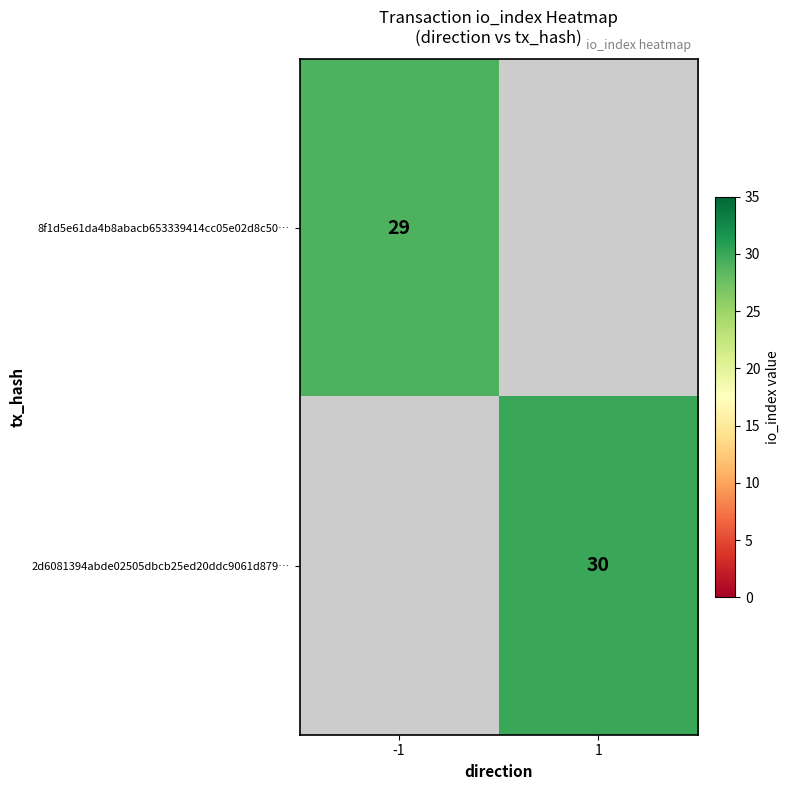

Is it true that 8f1d5e61da4b8abacb653339414cc05e02d8c50… equals 29 at -1?

True